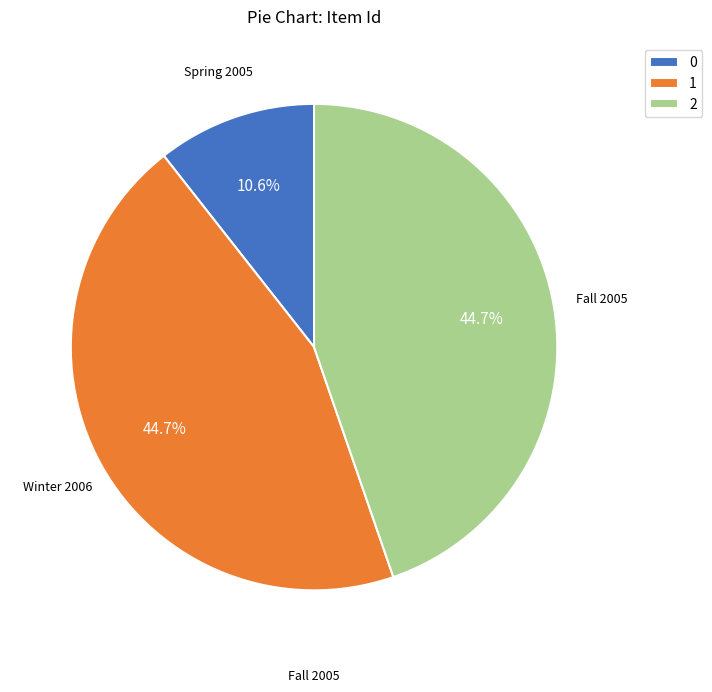

Is 0 the majority of the pie?

No